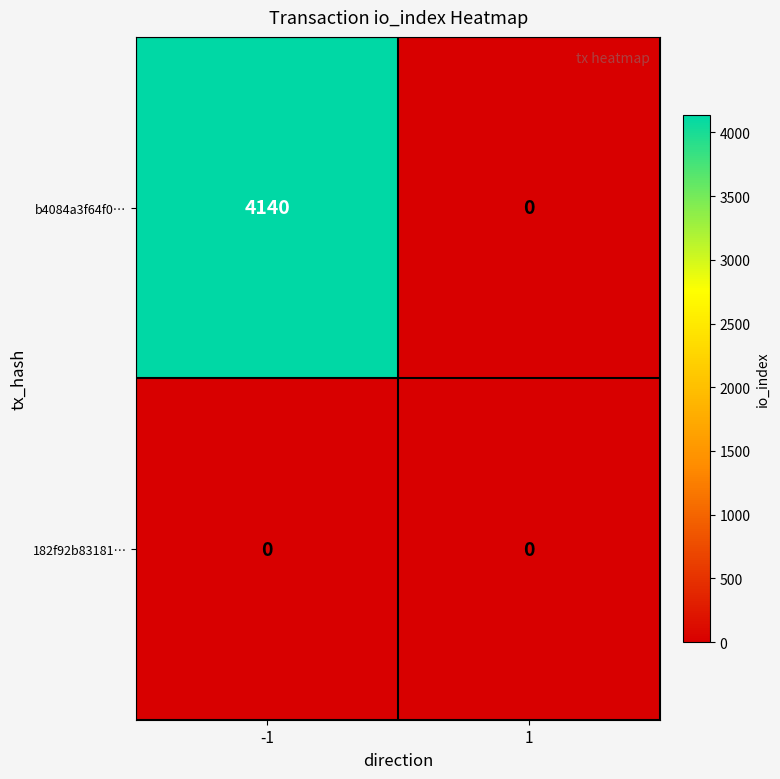

Reading left to right, list all the values displayed in this chart.

b4084a3f64f0…: -1=4140	1=0
182f92b83181…: -1=0	1=0